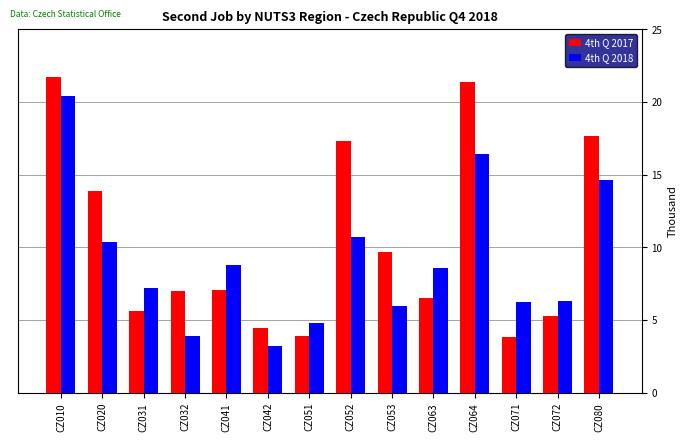

Which series has the largest total across all categories?

4th Q 2017